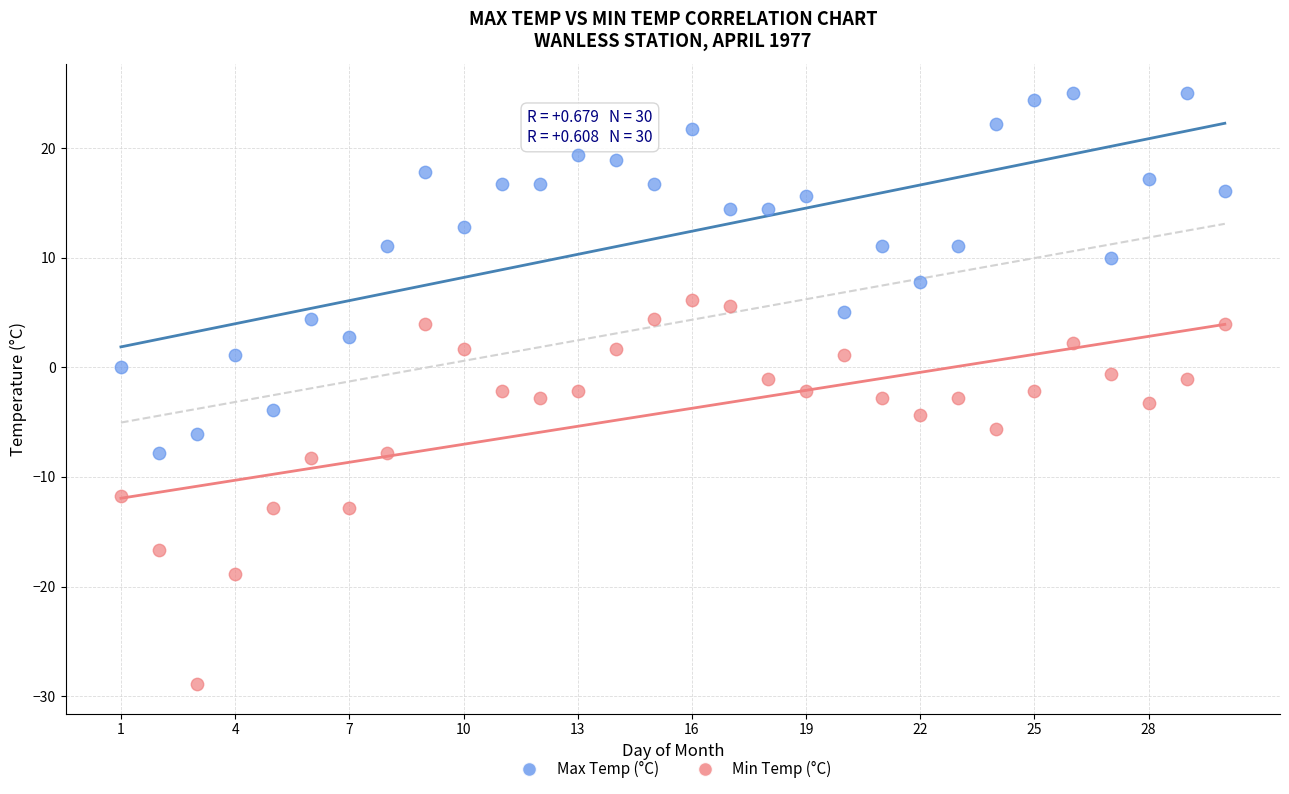

Which series reaches the maximum Y coordinate?

Max Temp (°C)